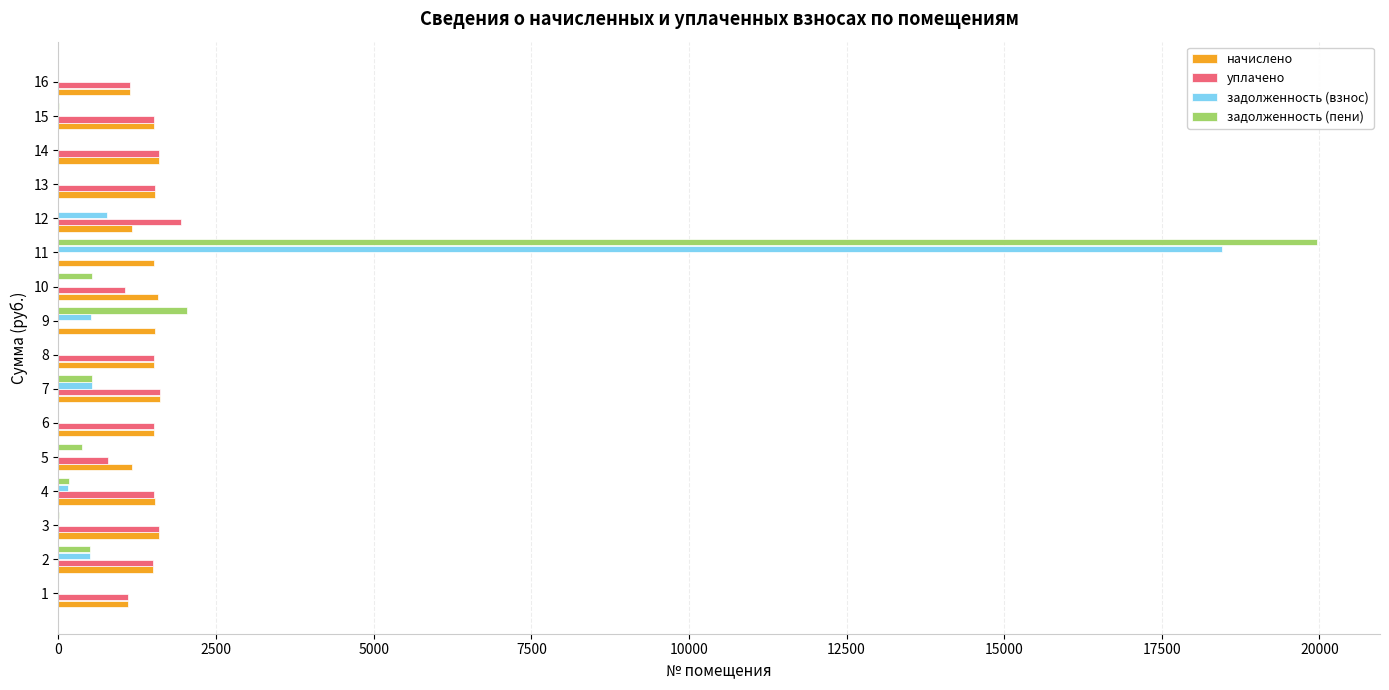

At which label is начислено closest to 1354?

2